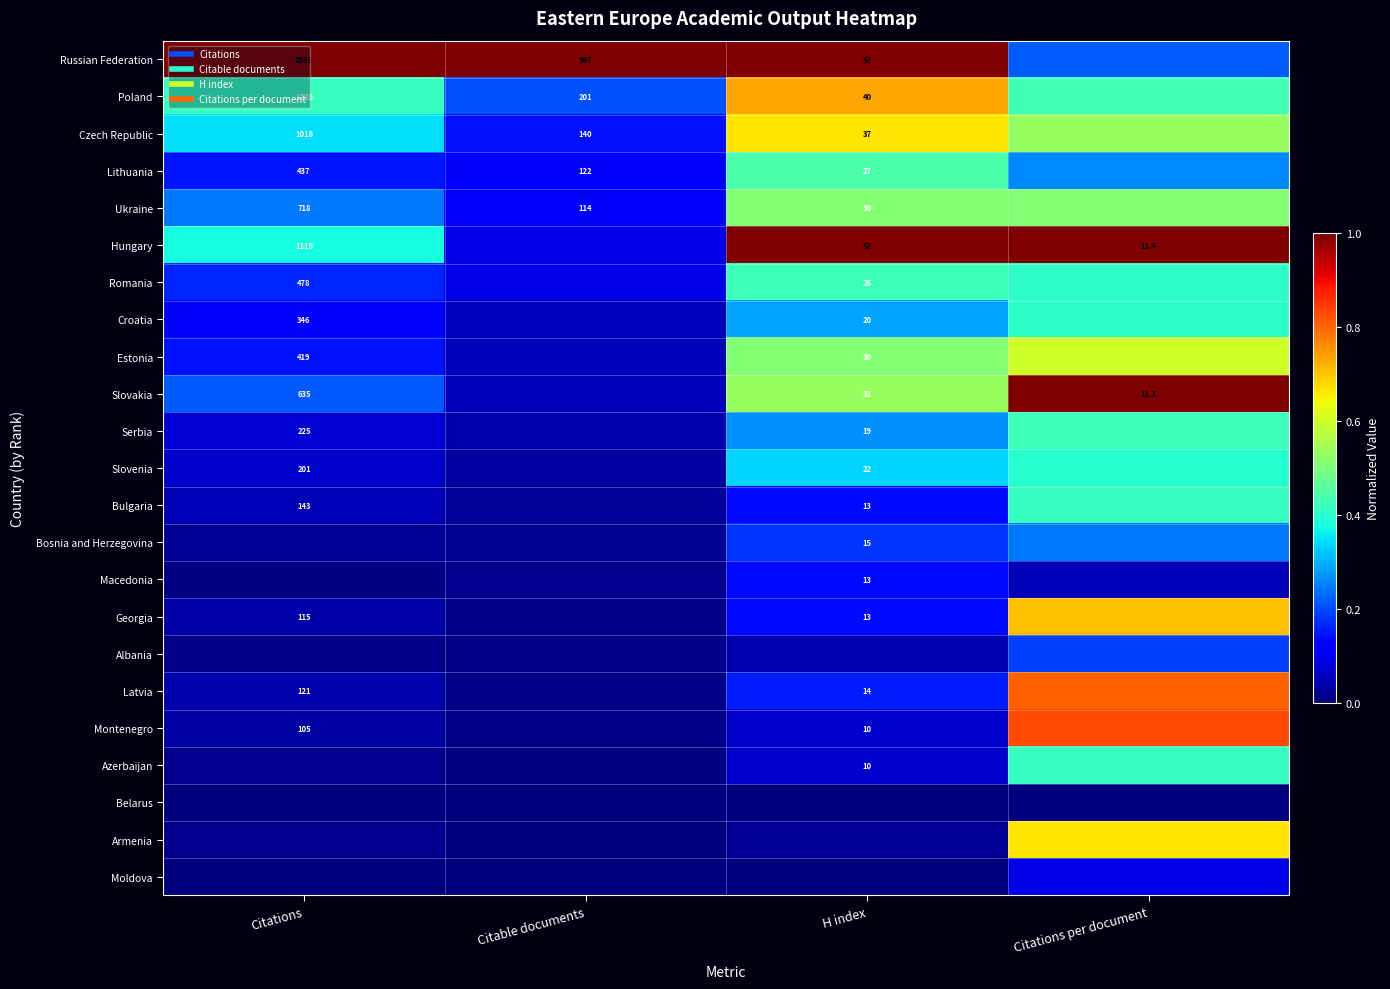

At H index, list the series in order from largest to smallest.

Hungary, Russian Federation, Poland, Czech Republic, Slovakia, Estonia, Ukraine, Lithuania, Romania, Slovenia, Croatia, Serbia, Bosnia and Herzegovina, Latvia, Georgia, Macedonia, Bulgaria, Azerbaijan, Montenegro, Albania, Armenia, Moldova, Belarus